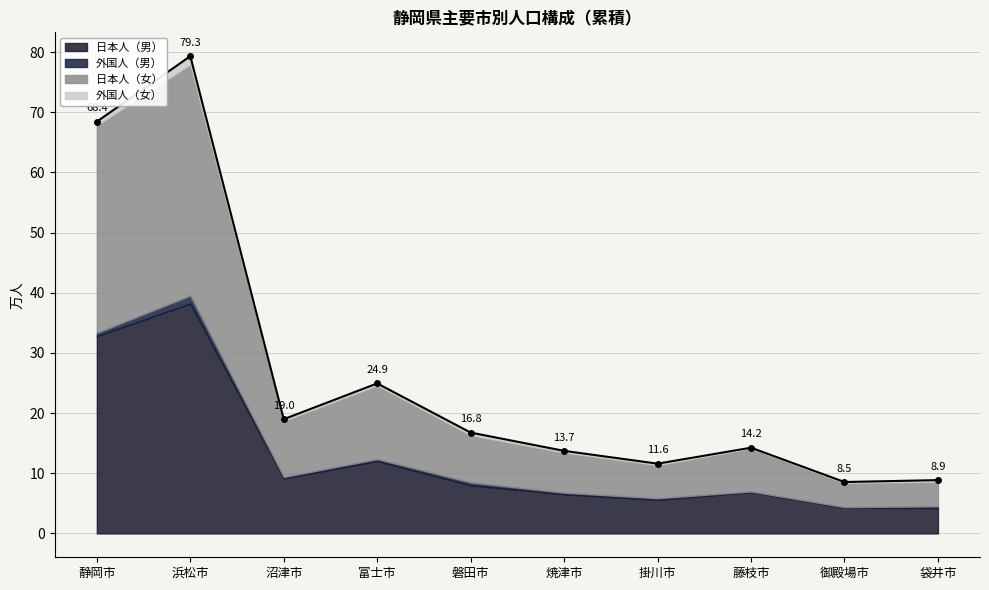

In 外国人（女）, how many points are lower than both neighbors (excluding endpoints)?

2